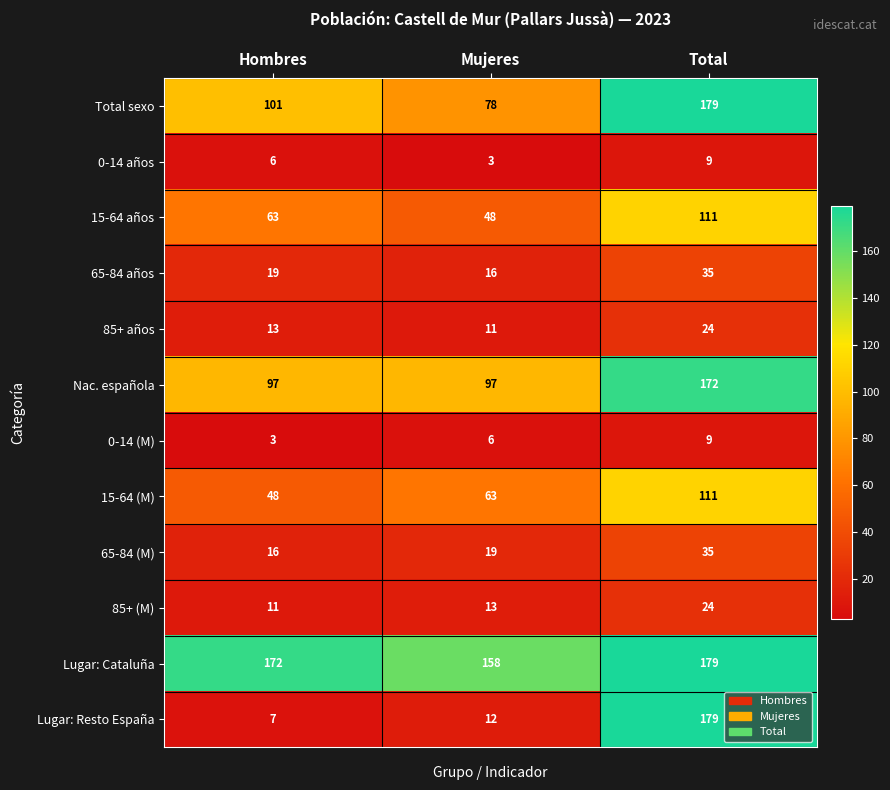

The 15-64 años series shows 48 at Mujeres. True or false?

True